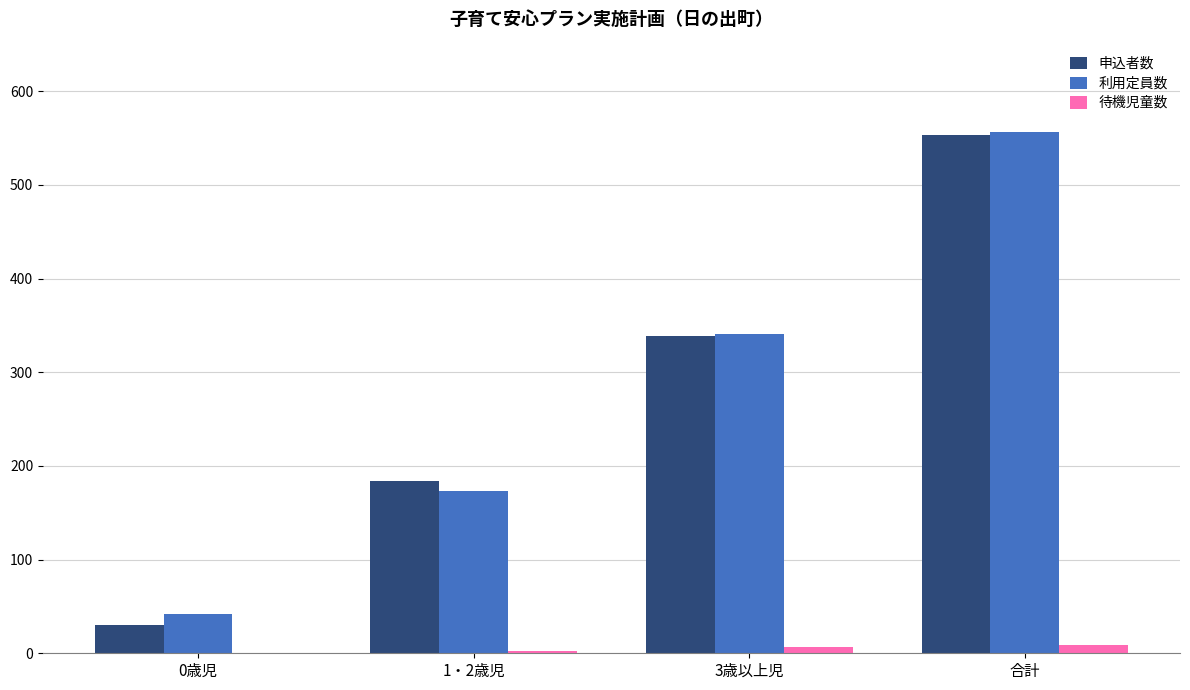

What is the greatest value displayed?

556